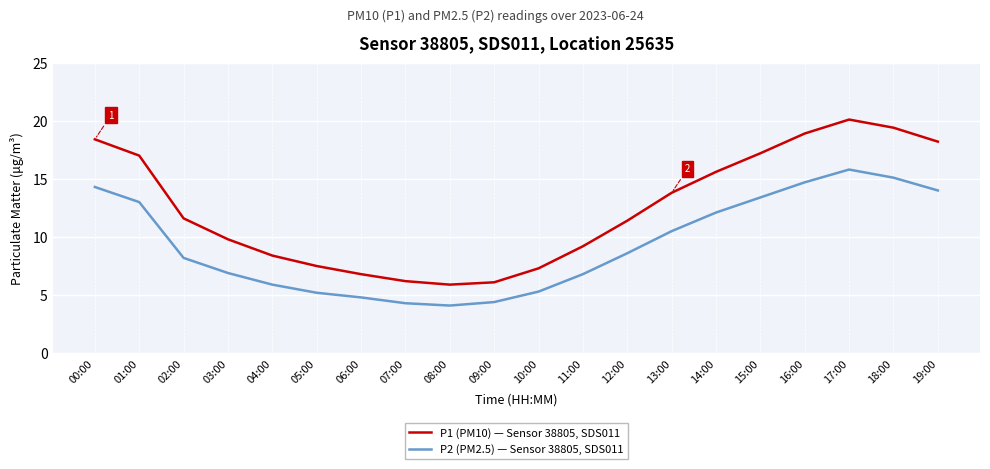

True or false: P2 (PM2.5) — Sensor 38805, SDS011 and P1 (PM10) — Sensor 38805, SDS011 cross at least once.

False